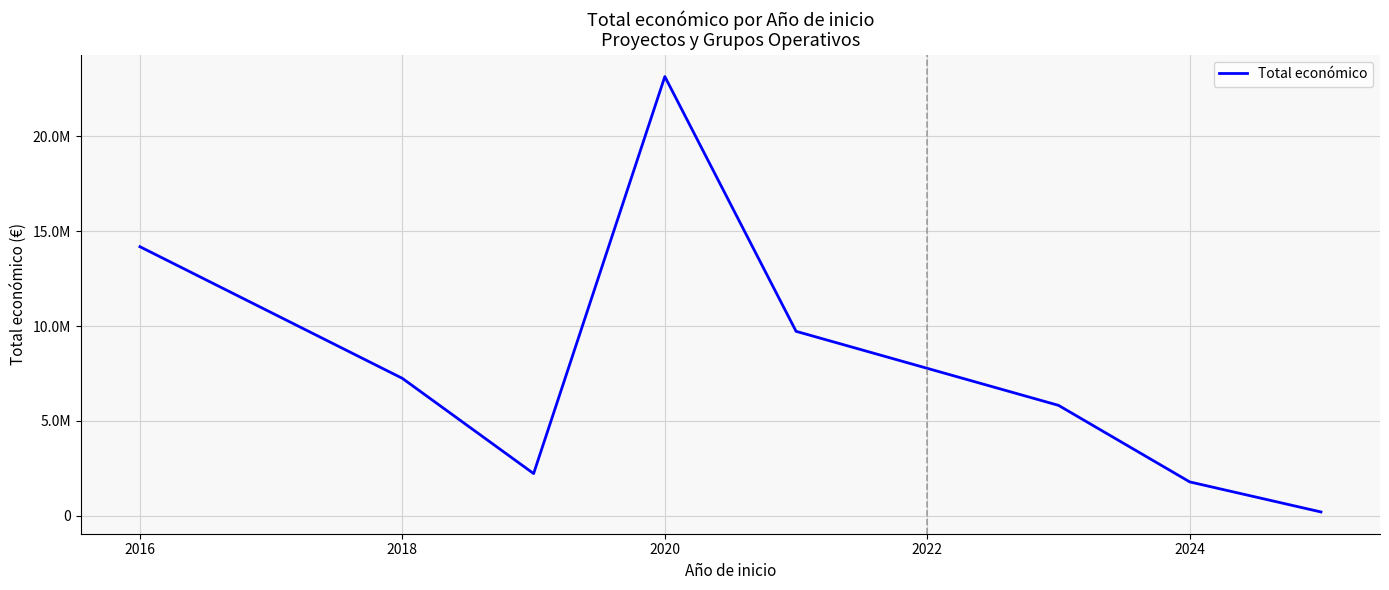

How many points are lower than both their immediate neighbors (excluding endpoints)?

1